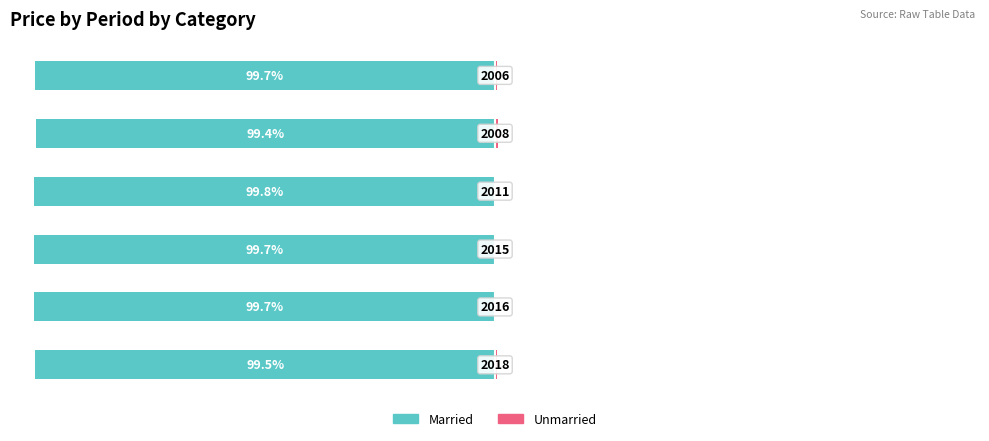

Which has a higher value, 5 or 1?

5